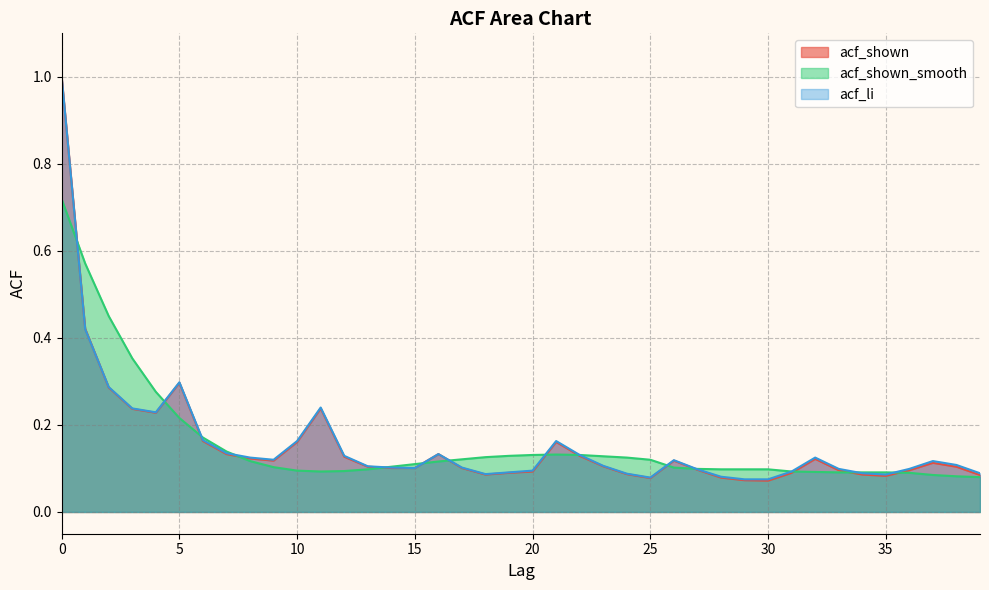

Reading left to right, what are all the values shown in this chart?

acf_shown: 0=1.0	1=0.4	2=0.3	3=0.2	4=0.2	5=0.3	6=0.2	7=0.1	8=0.1	9=0.1	10=0.2	11=0.2	12=0.1	13=0.1	14=0.1	15=0.1	16=0.1	17=0.1	18=0.1	19=0.1	20=0.1	21=0.2	22=0.1	23=0.1	24=0.1	25=0.1	26=0.1	27=0.1	28=0.1	29=0.1	30=0.1	31=0.1	32=0.1	33=0.1	34=0.1	35=0.1	36=0.1	37=0.1	38=0.1	39=0.1
acf_shown_smooth: 0=0.7	1=0.6	2=0.5	3=0.4	4=0.3	5=0.2	6=0.2	7=0.1	8=0.1	9=0.1	10=0.1	11=0.1	12=0.1	13=0.1	14=0.1	15=0.1	16=0.1	17=0.1	18=0.1	19=0.1	20=0.1	21=0.1	22=0.1	23=0.1	24=0.1	25=0.1	26=0.1	27=0.1	28=0.1	29=0.1	30=0.1	31=0.1	32=0.1	33=0.1	34=0.1	35=0.1	36=0.1	37=0.1	38=0.1	39=0.1
acf_li: 0=1.0	1=0.4	2=0.3	3=0.2	4=0.2	5=0.3	6=0.2	7=0.1	8=0.1	9=0.1	10=0.2	11=0.2	12=0.1	13=0.1	14=0.1	15=0.1	16=0.1	17=0.1	18=0.1	19=0.1	20=0.1	21=0.2	22=0.1	23=0.1	24=0.1	25=0.1	26=0.1	27=0.1	28=0.1	29=0.1	30=0.1	31=0.1	32=0.1	33=0.1	34=0.1	35=0.1	36=0.1	37=0.1	38=0.1	39=0.1